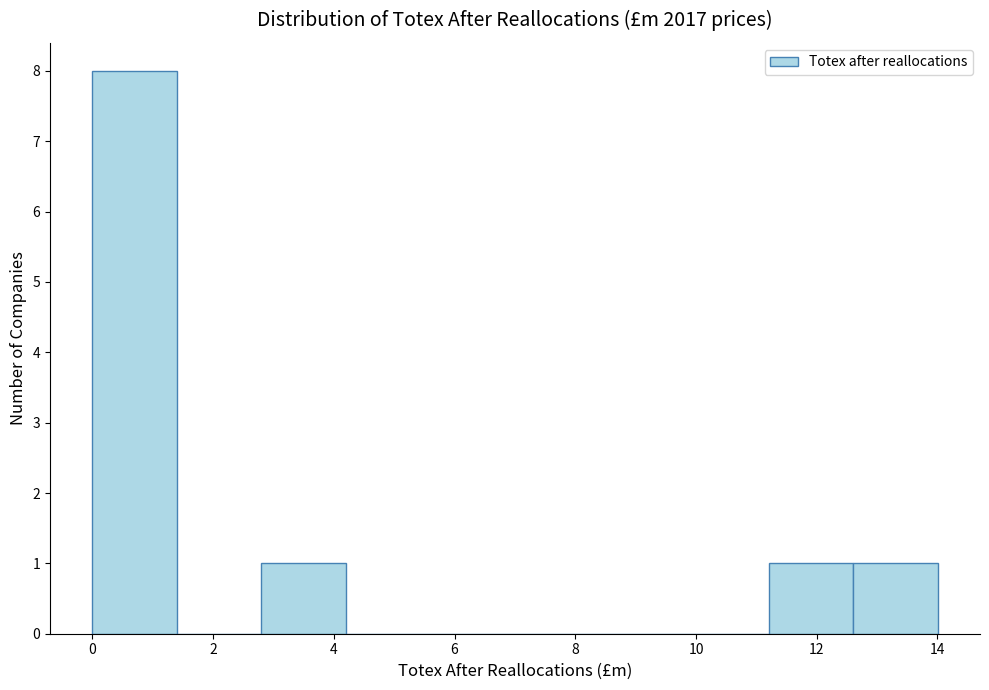

Over which range of the x-axis is the bar tallest?

0.0 to 1.4